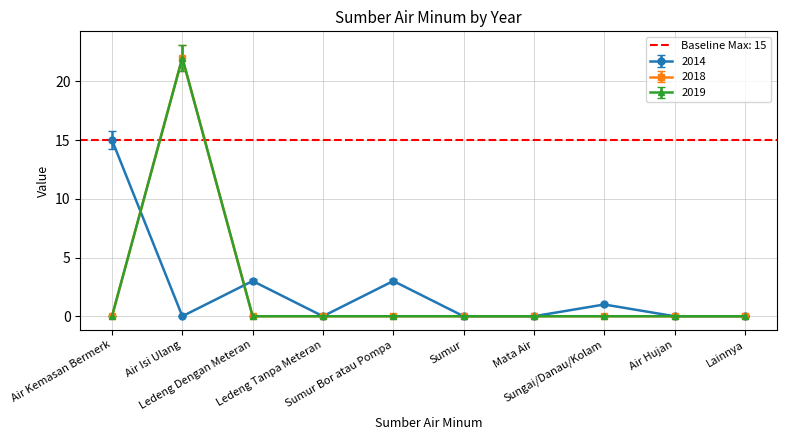

What is the sum of all 2014 values?

22